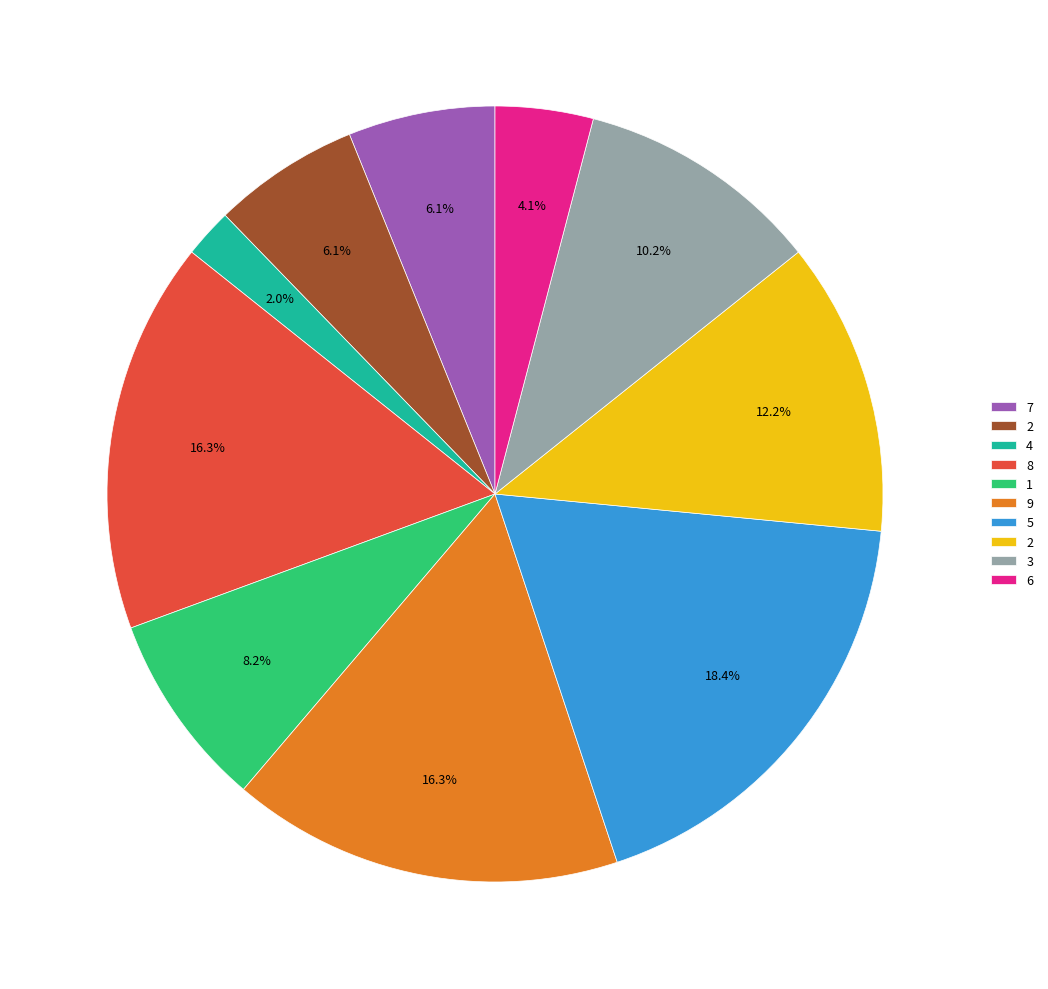

Is there a majority slice in this chart?

No